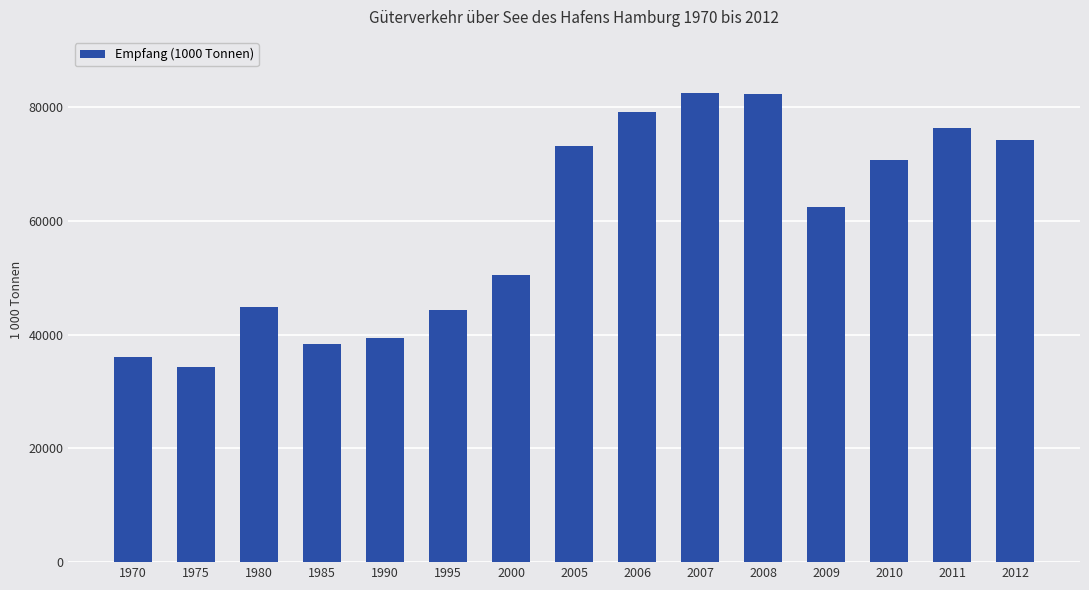

What is the approximate value at 2006, to the nearest 100?

79100